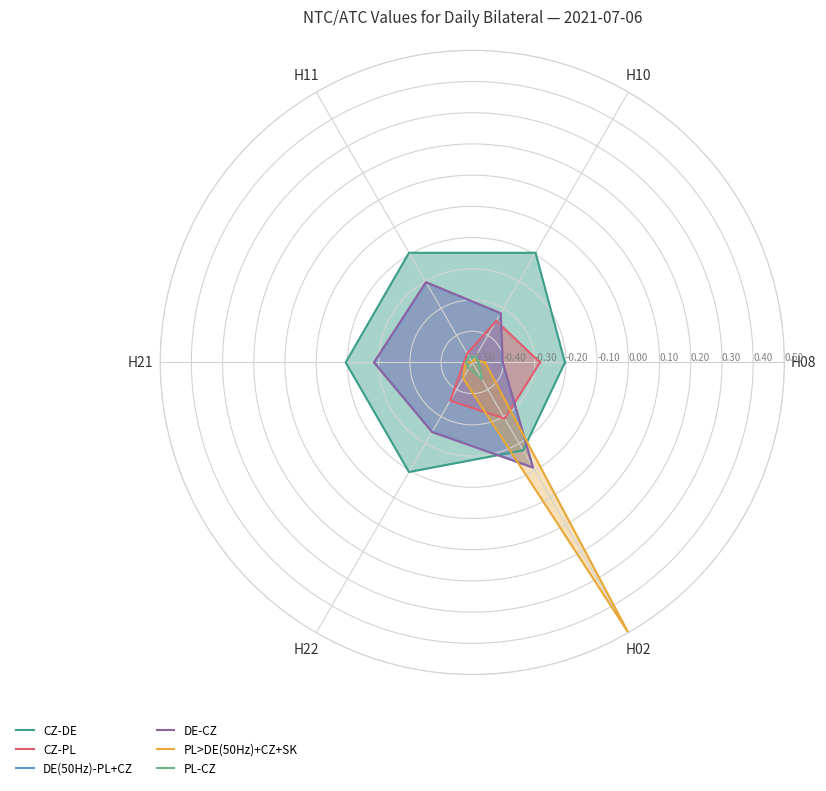

True or false: PL-CZ and CZ-PL intersect in this chart.

False